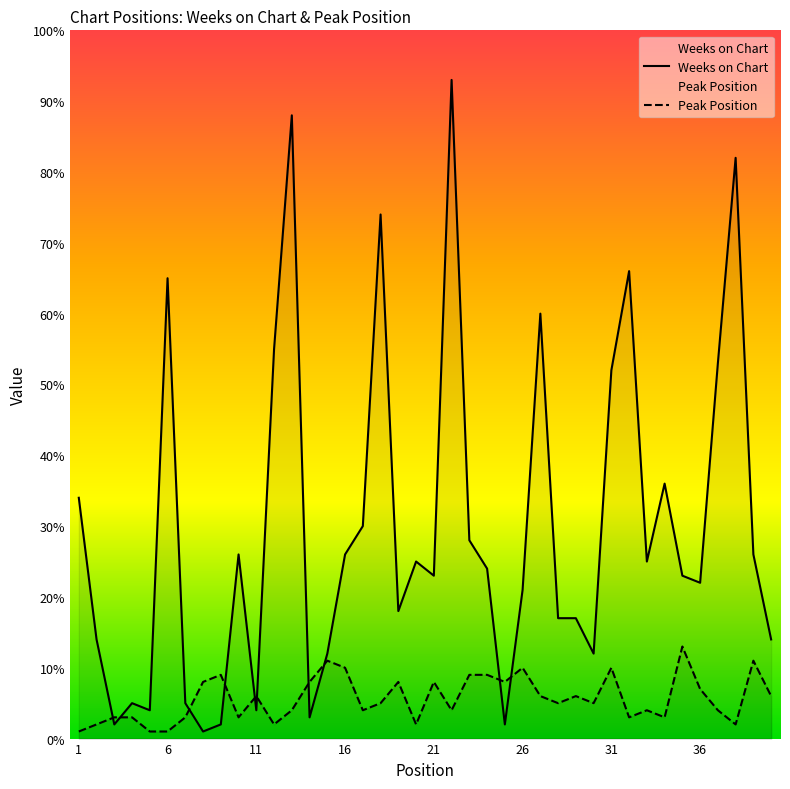

True or false: Weeks on Chart and Peak Position cross at least once.

True